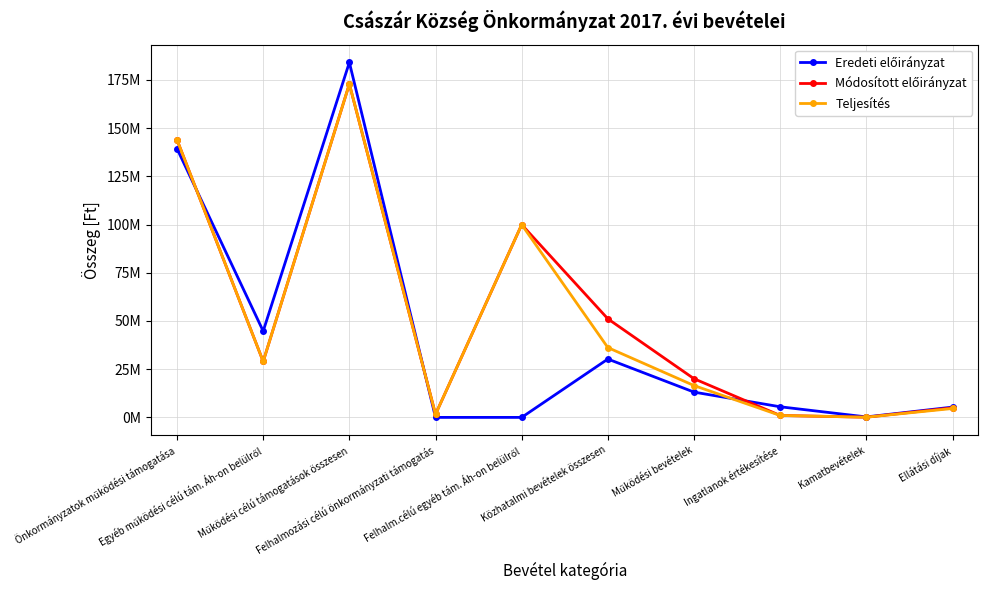

What value does the Eredeti előirányzat series have at Önkormányzatok működési támogatása, to the nearest 50?

139303600